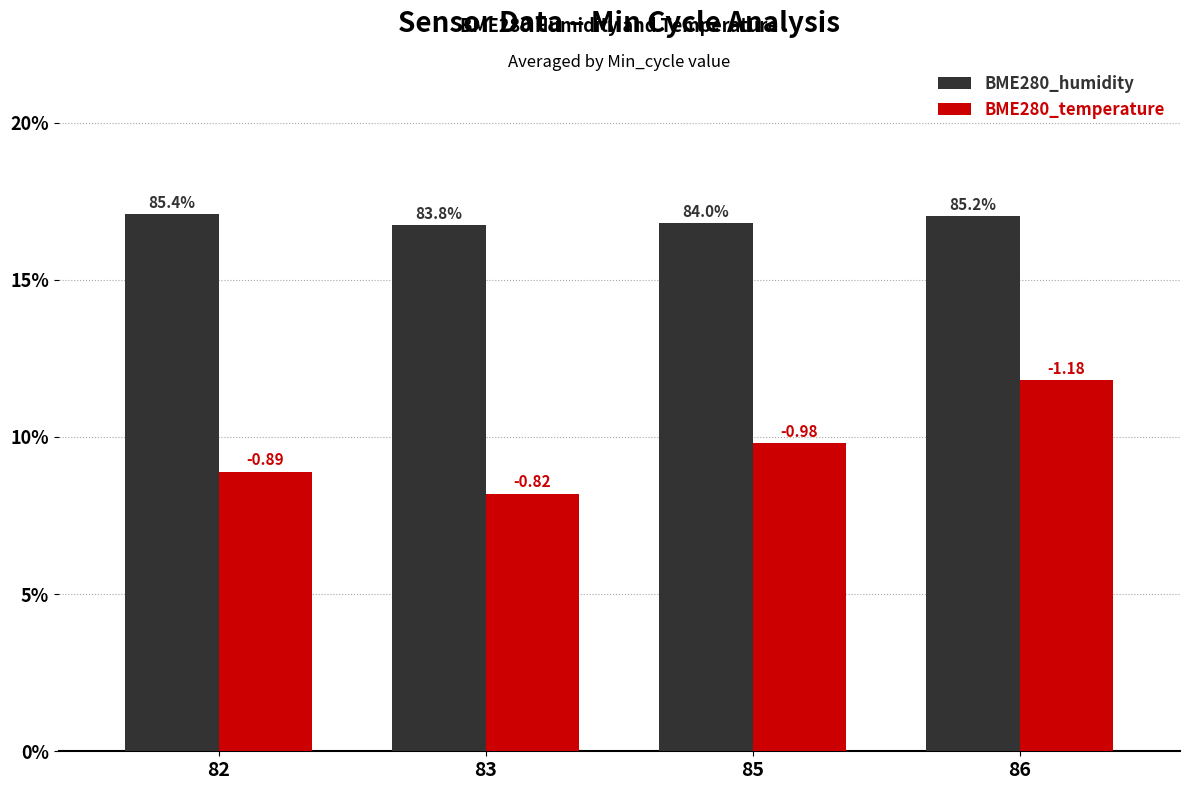

List the series in order of their overall mean, lowest first.

BME280_temperature, BME280_humidity